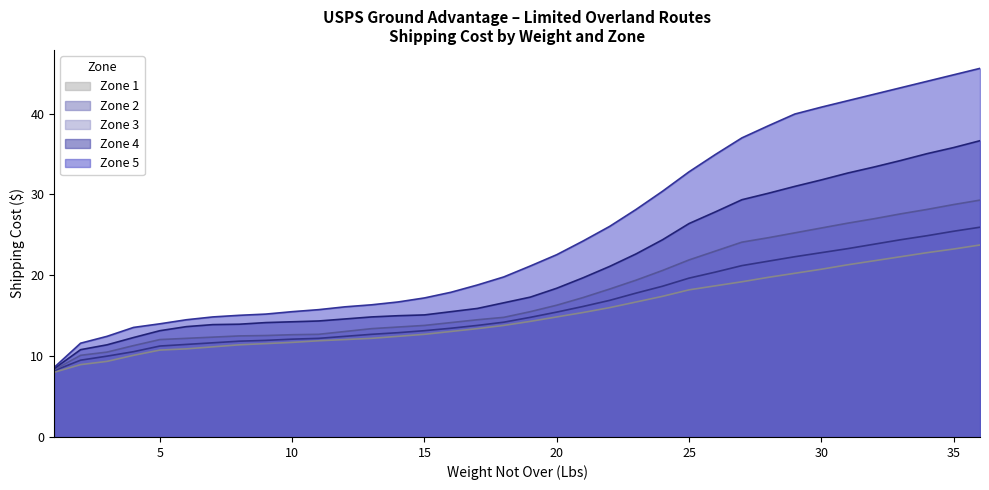

How many data points does each series have?

36